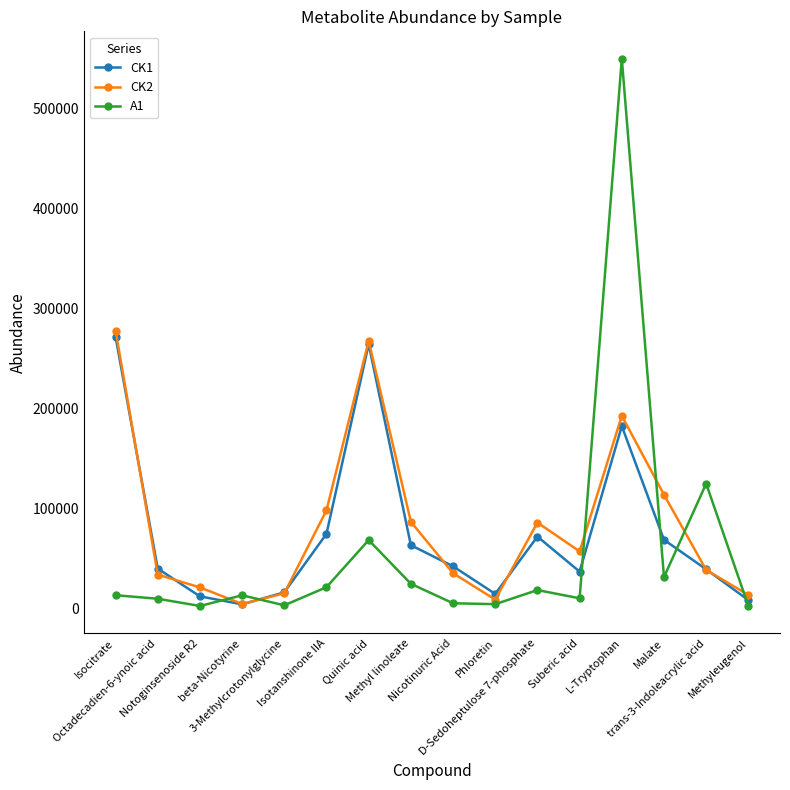

What is the total value across all series at Suberic acid?

103318